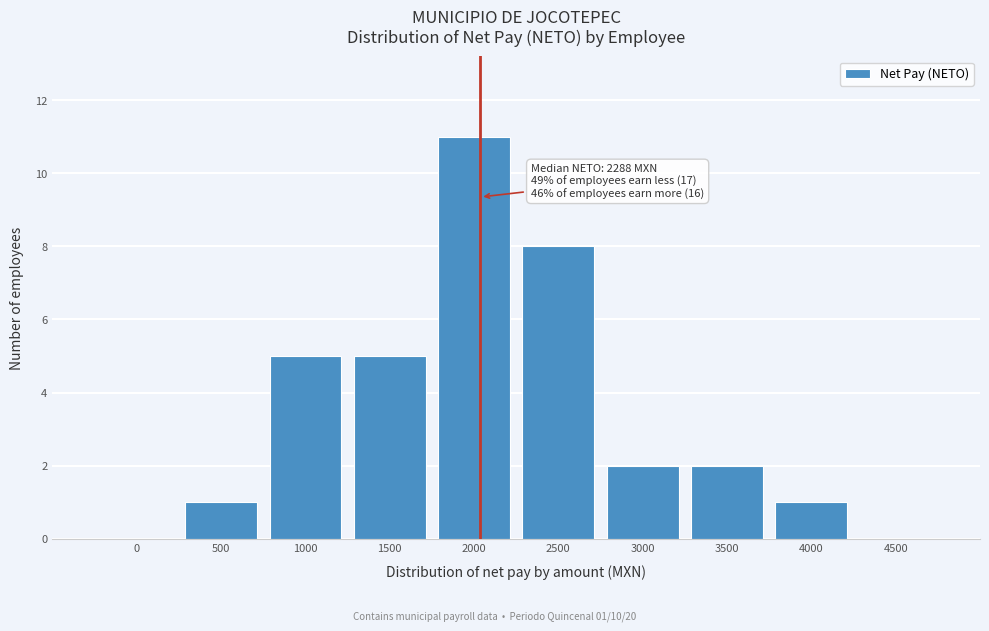

Reading right to left, extract all data points from this chart.

4500=0	4000=1	3500=2	3000=2	2500=8	2000=11	1500=5	1000=5	500=1	0=0